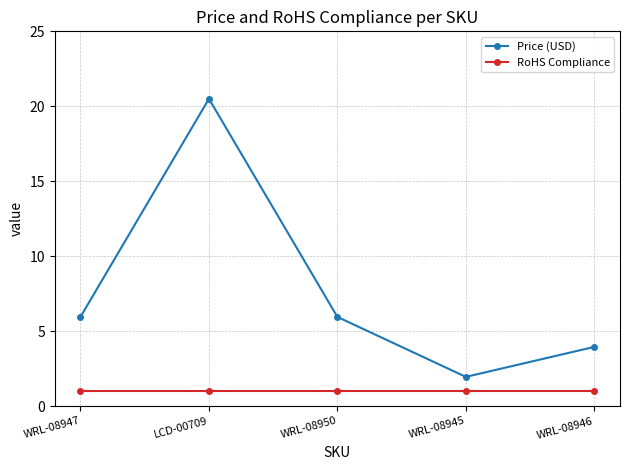

True or false: Price (USD) has more than 2 interior local peaks.

False